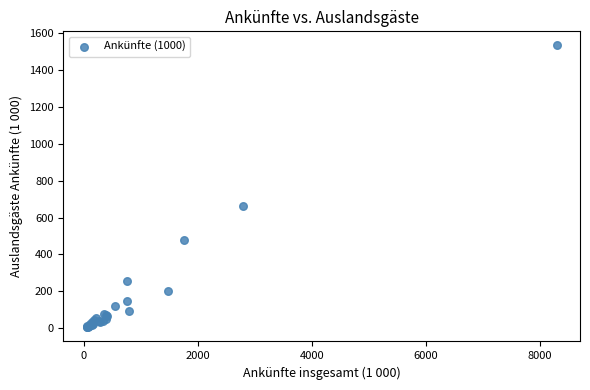

What Y value in the scatter plot is closest to 769?

664.2